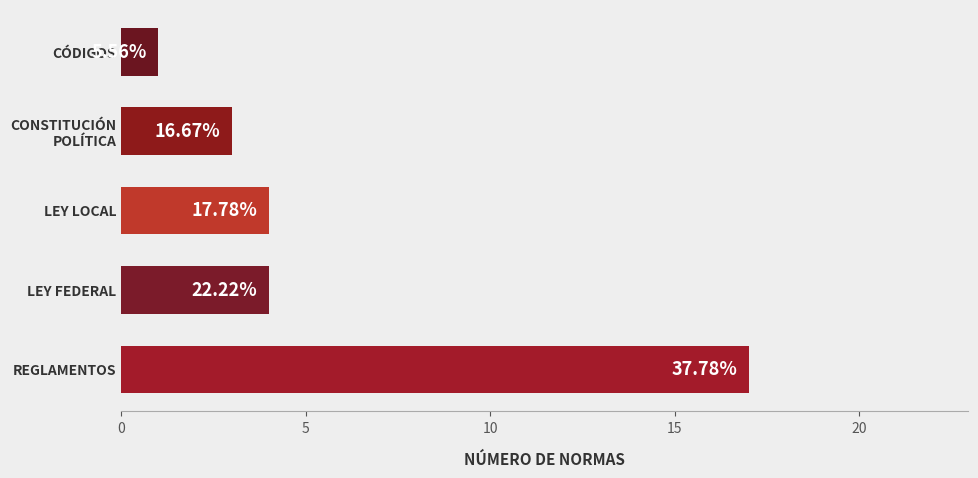

How many bars are there in total?

5